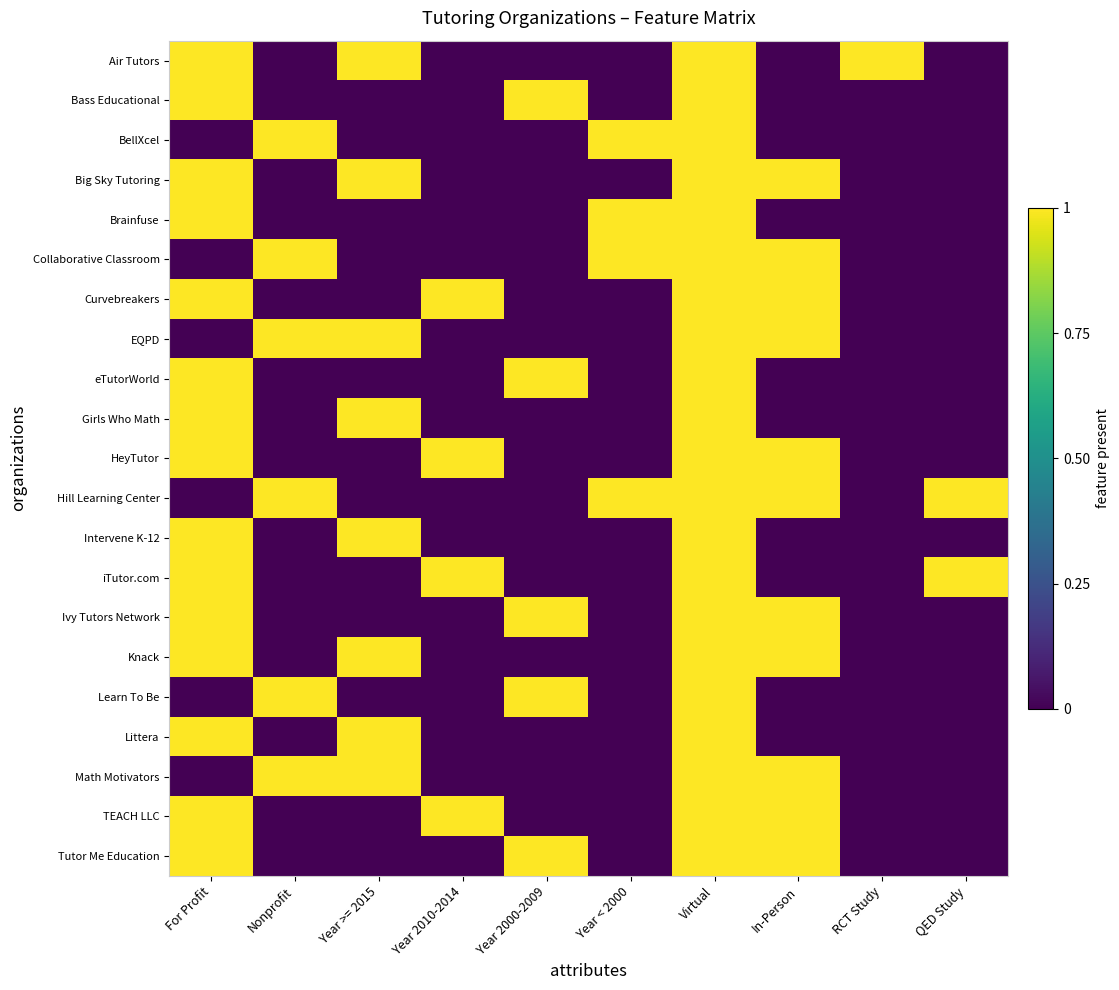

How many distinct data groups are displayed?

21